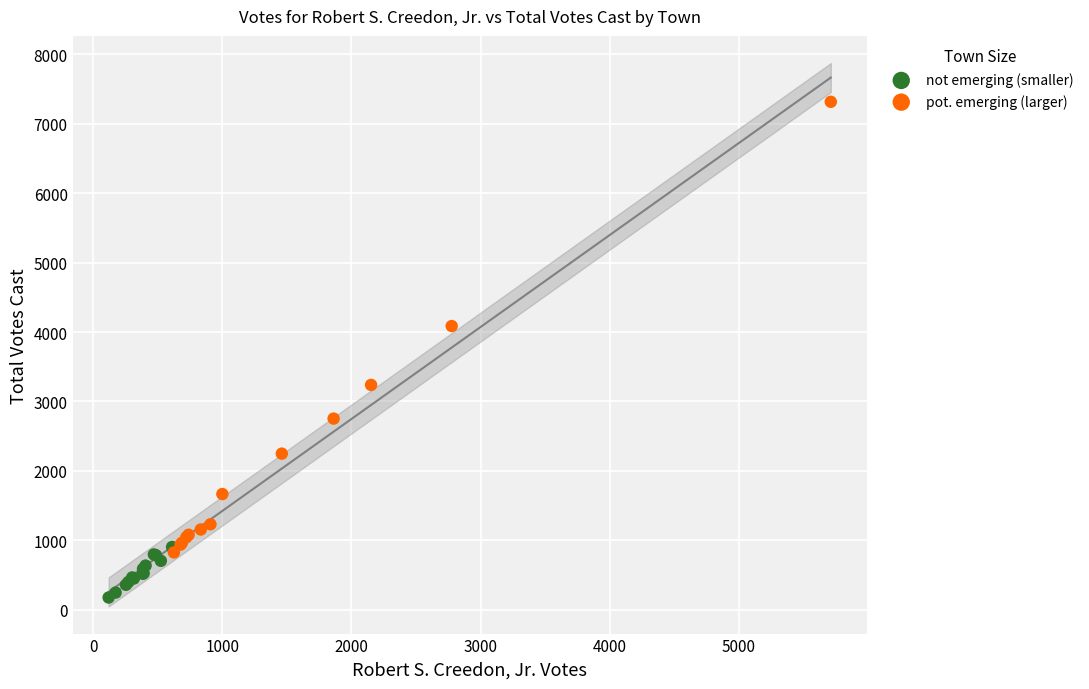

Which series has the widest spread of Y values?

pot. emerging (larger)